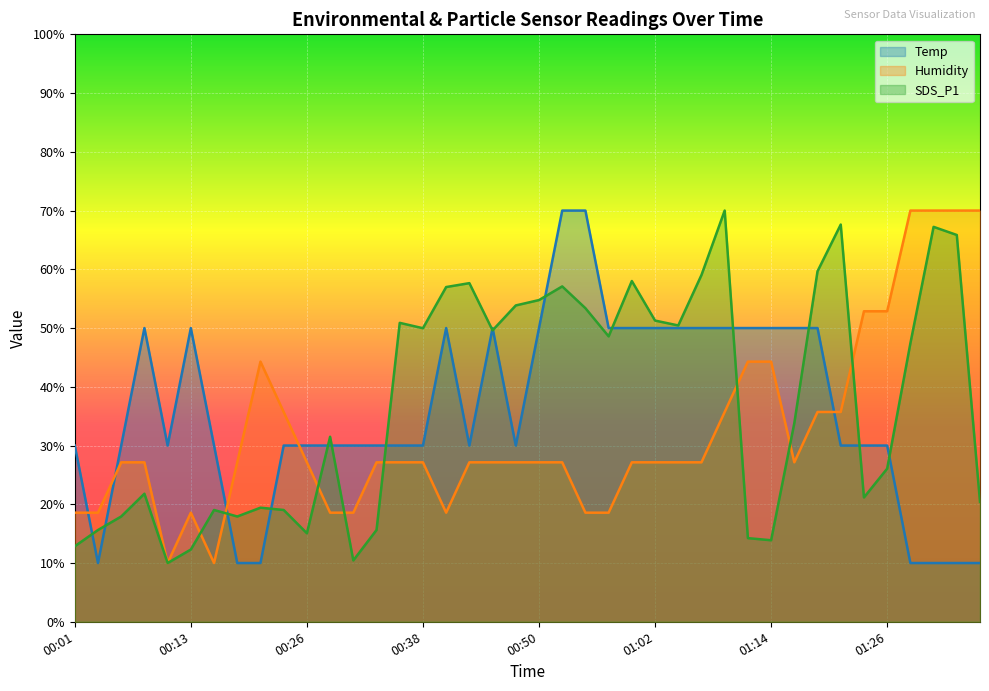

Rank the categories by Humidity value from lowest to highest.

00:11, 00:16, 00:01, 00:04, 00:13, 00:28, 00:30, 00:40, 00:55, 00:57, 00:06, 00:09, 00:18, 00:26, 00:33, 00:35, 00:38, 00:43, 00:45, 00:47, 00:50, 00:52, 01:00, 01:02, 01:04, 01:07, 01:17, 00:23, 01:09, 01:19, 01:21, 00:21, 01:12, 01:14, 01:24, 01:26, 01:29, 01:31, 01:34, 01:36